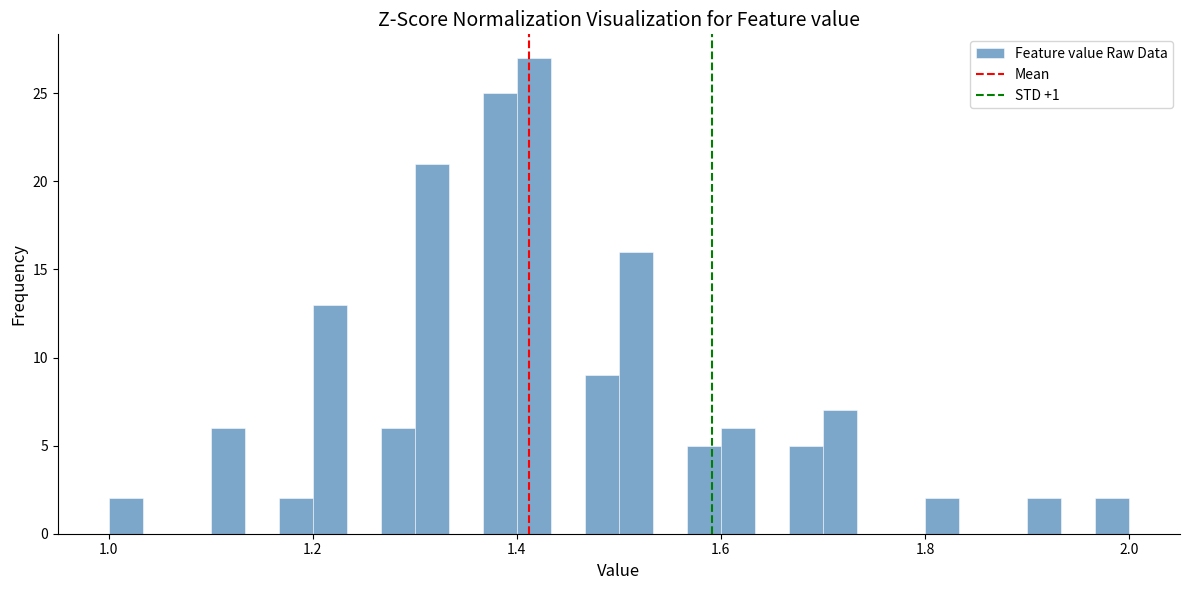

Around what value on the x-axis is the tallest bar? Give the approximate position of its centre, as read against the axis.

1.42